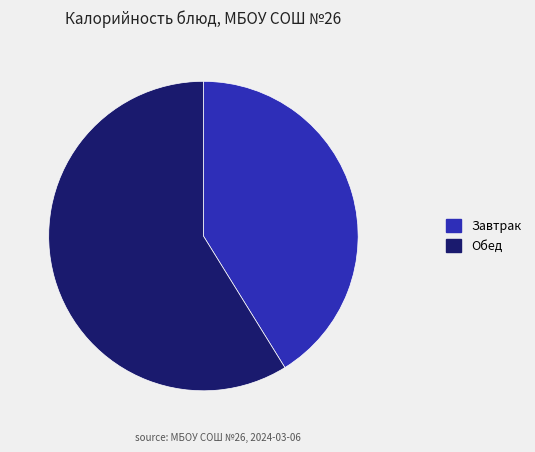

What is the ratio of the value at Завтрак to the value at Обед?

0.7